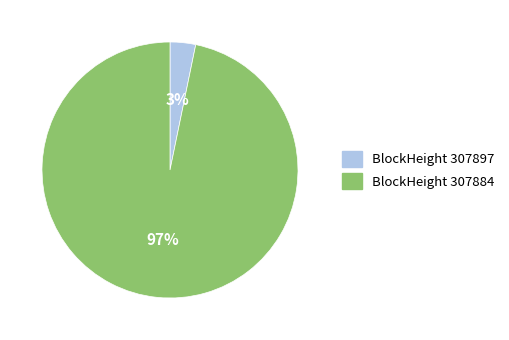

To the nearest percent, what is the difference between the largest and smallest slice percentages?

94%